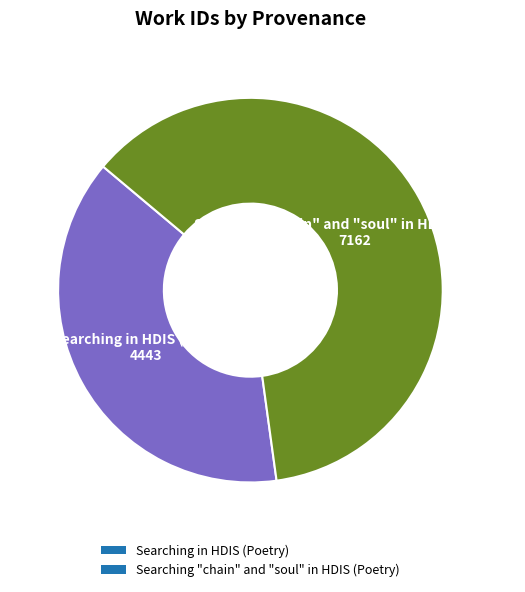

How many segments does this pie chart have?

2